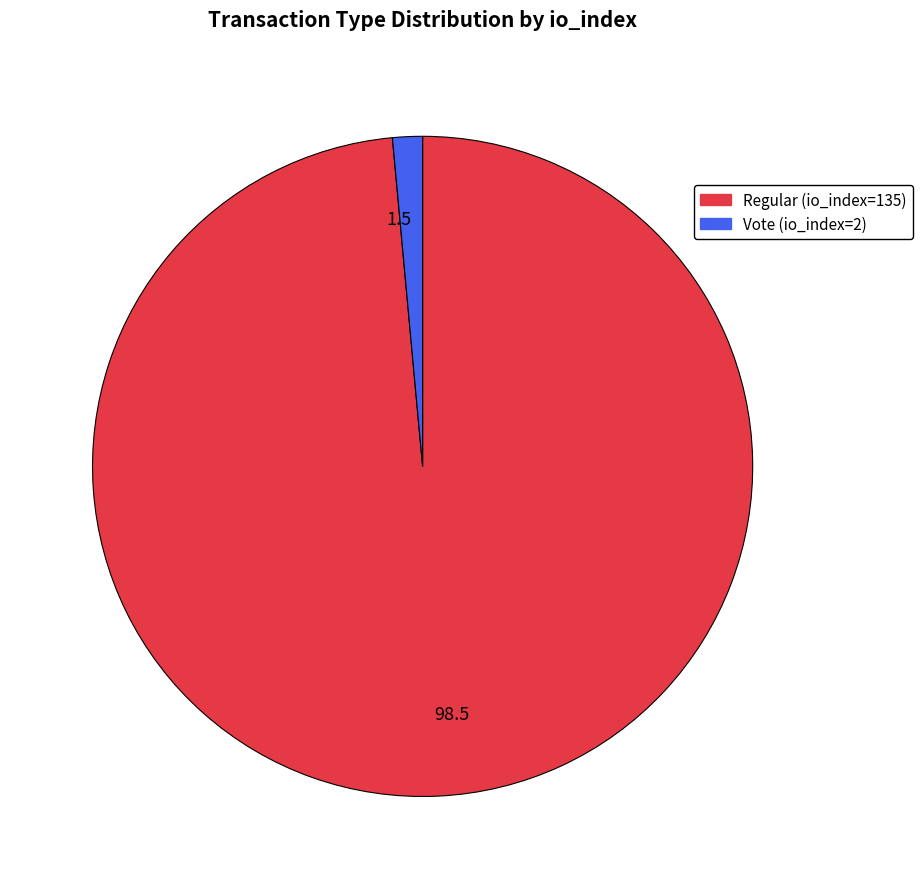

Which category accounts for the majority?

Regular (io_index=135)